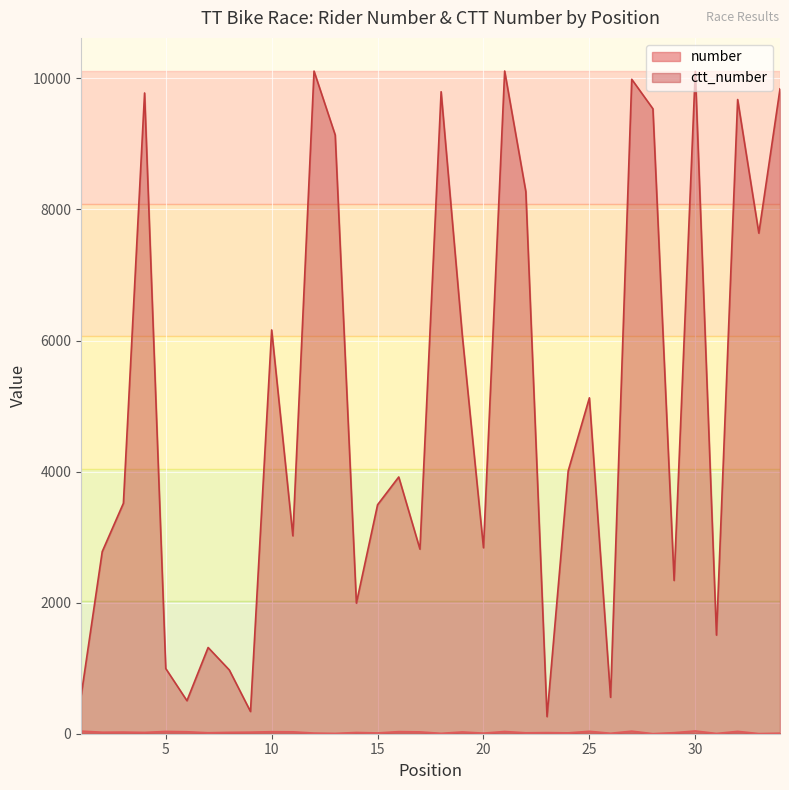

Which label corresponds to the largest value in the chart?

21